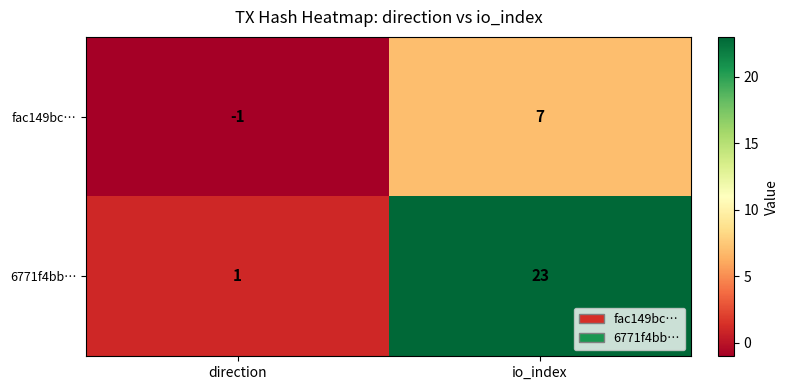

Reading right to left, transcribe all the data shown in this chart.

fac149bc…: io_index=7	direction=-1
6771f4bb…: io_index=23	direction=1